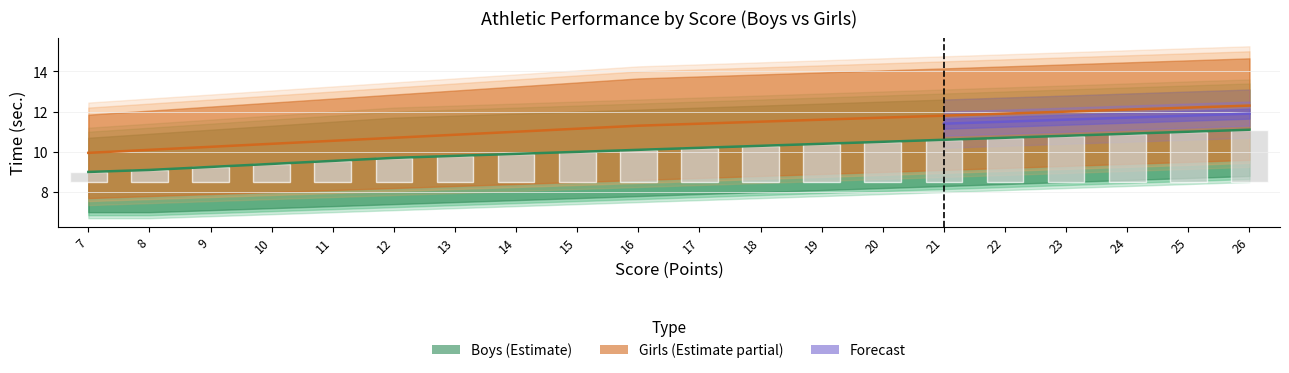

What value does the Girls_60m series have at 25?

12.2